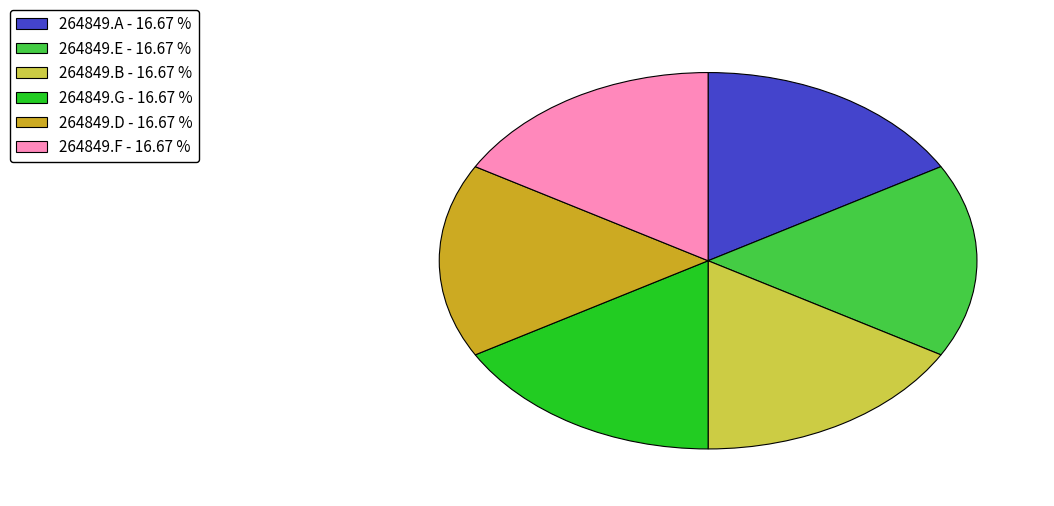

Approximately how many times larger is the value at 264849.A - 16.67 % compared to 264849.F - 16.67 %?

1.0